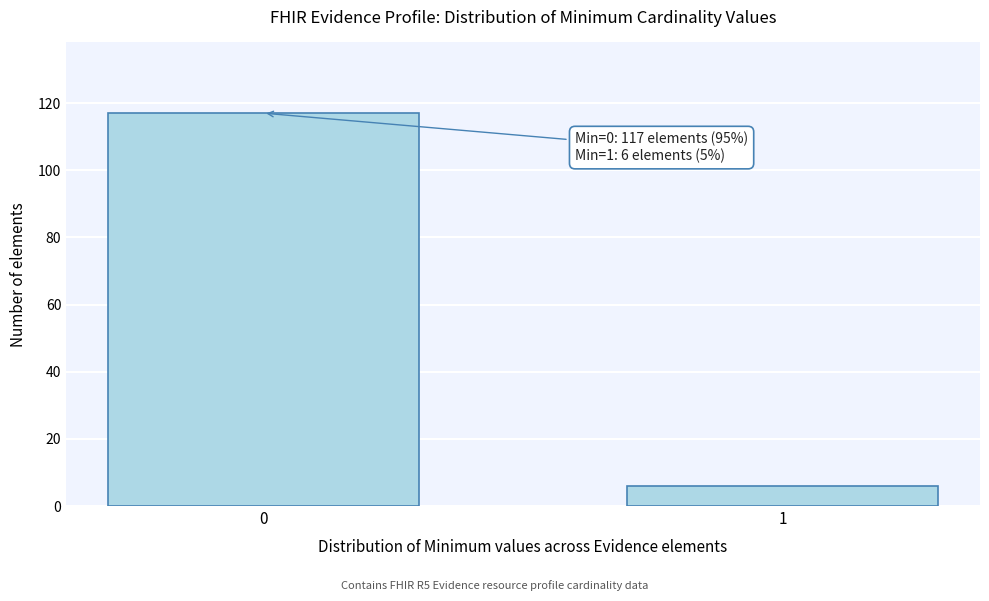

Reading right to left, what are all the values shown in this chart?

6	117